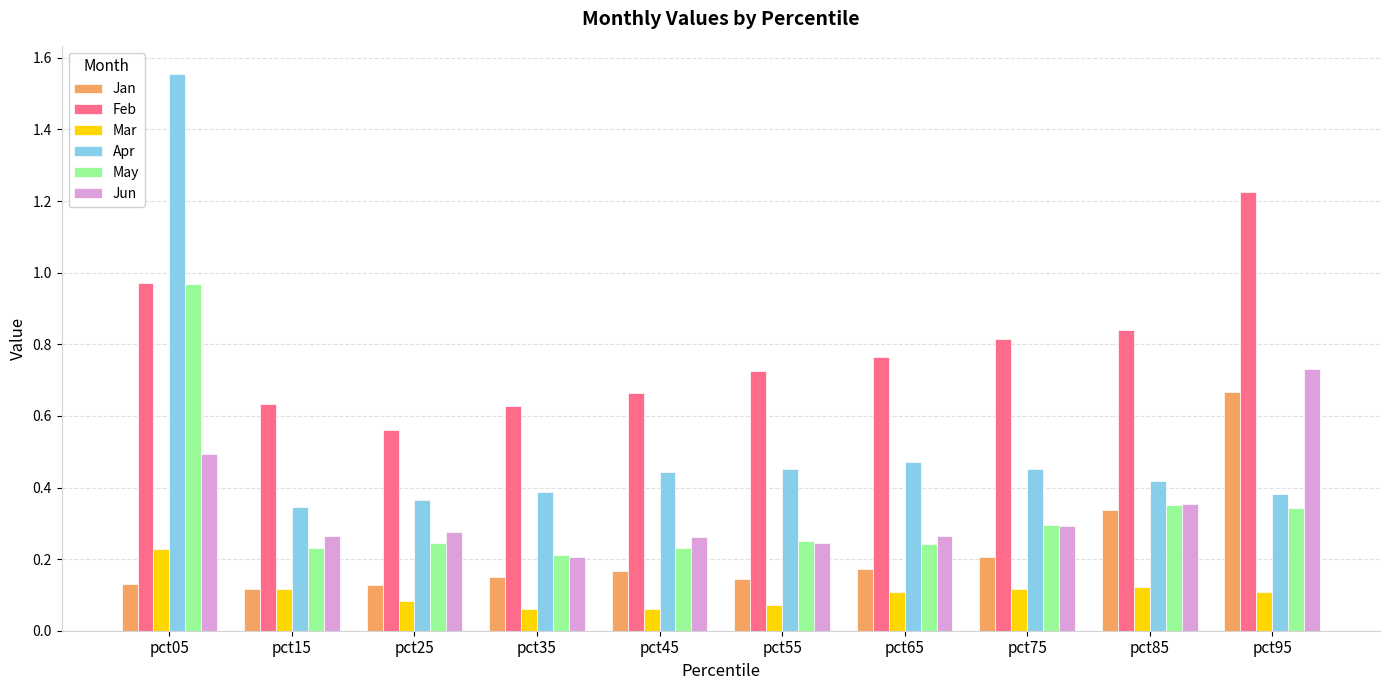

Which category has the highest value in the Apr series?

pct05